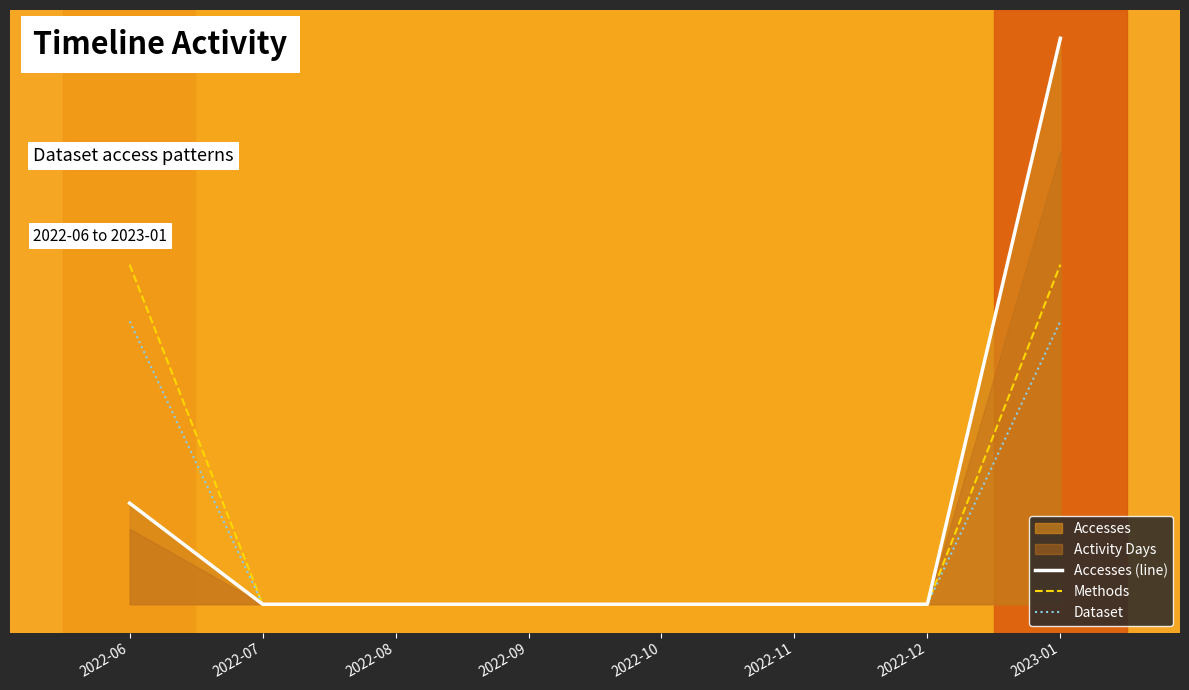

True or false: Accesses (line) and Methods intersect in this chart.

False